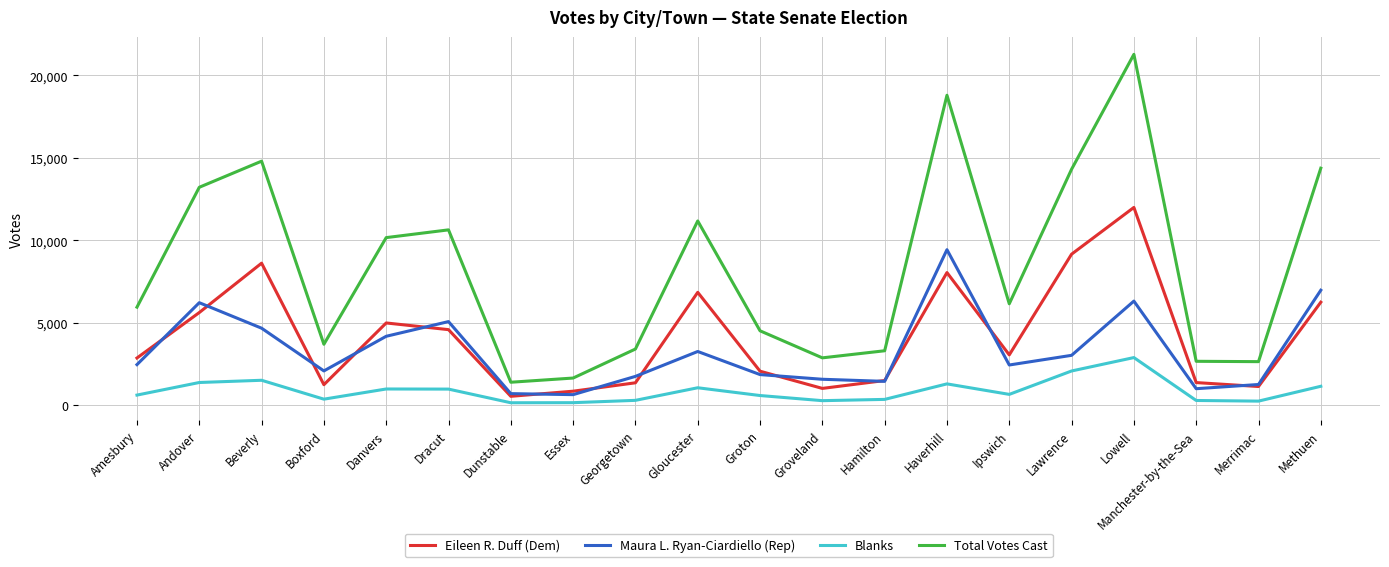

True or false: Maura L. Ryan-Ciardiello (Rep) and Blanks cross at least once.

False